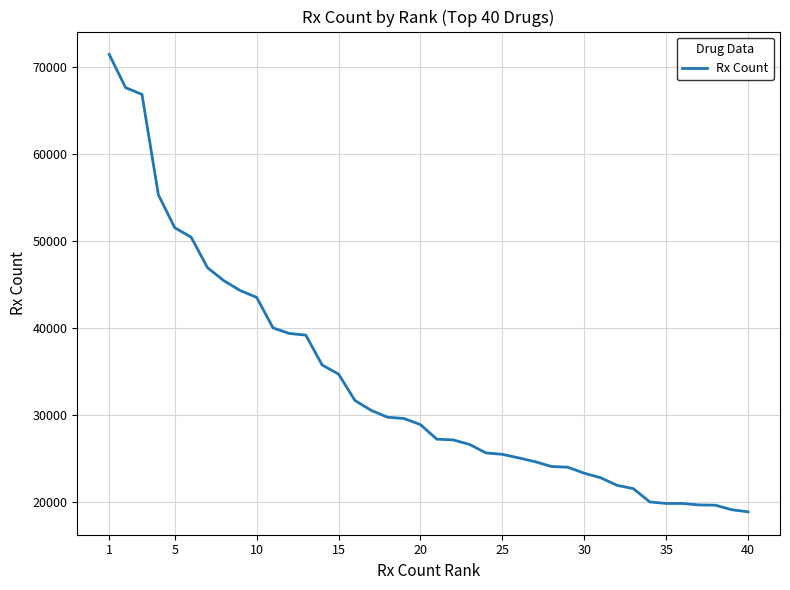

What is the smallest value displayed?

18813